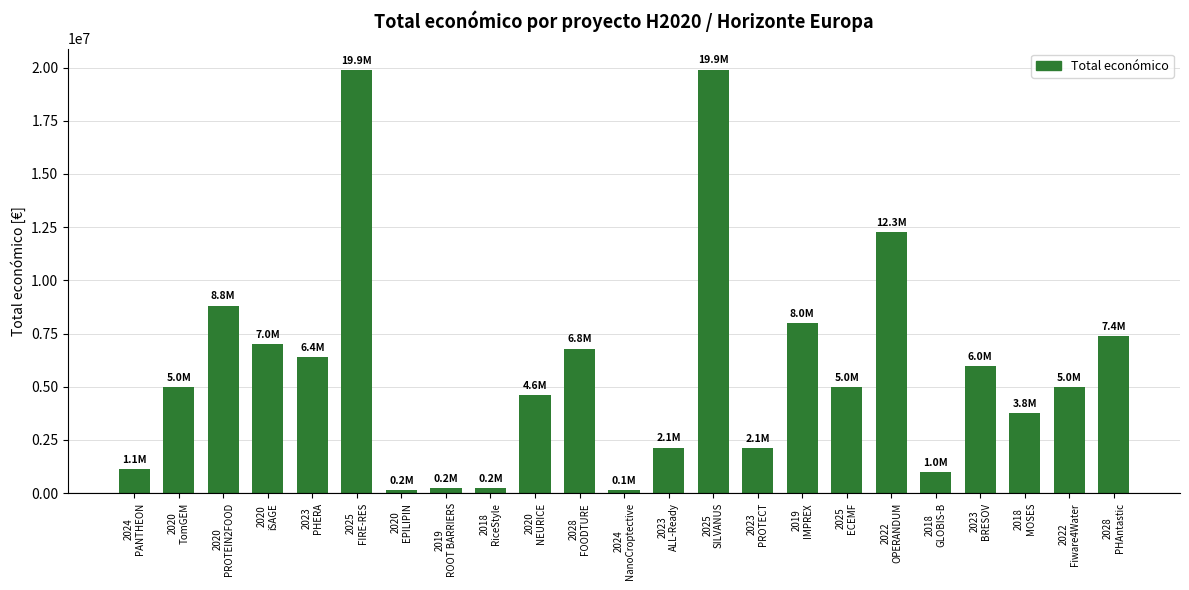

True or false: the data shows 12257343 at 2022
OPERANDUM.

True